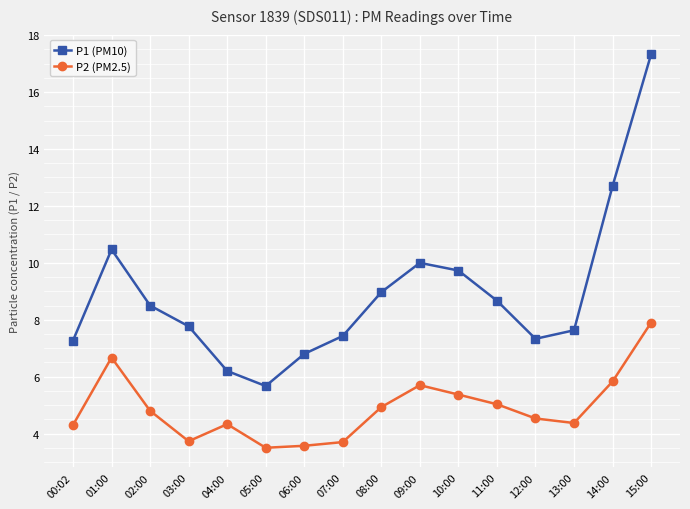

True or false: P1 (PM10) has a value of 4.9 at 13:00.

False